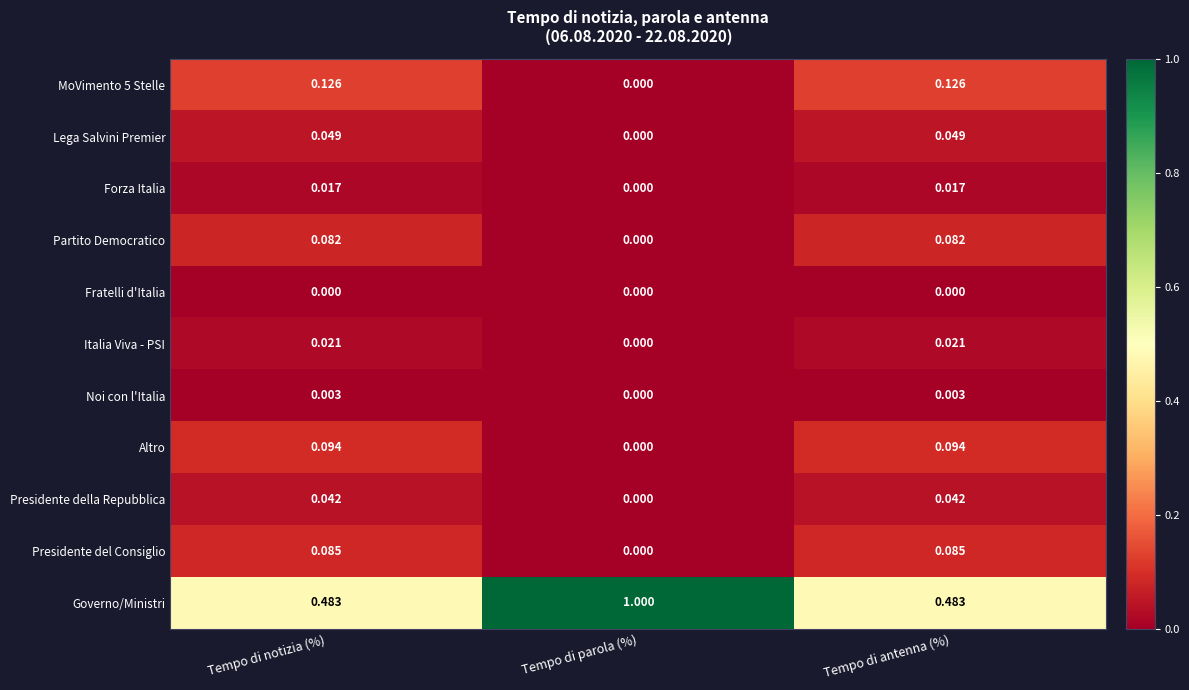

Is the value of Altro at Tempo di notizia (%) greater than the value of Governo/Ministri at Tempo di parola (%)?

No